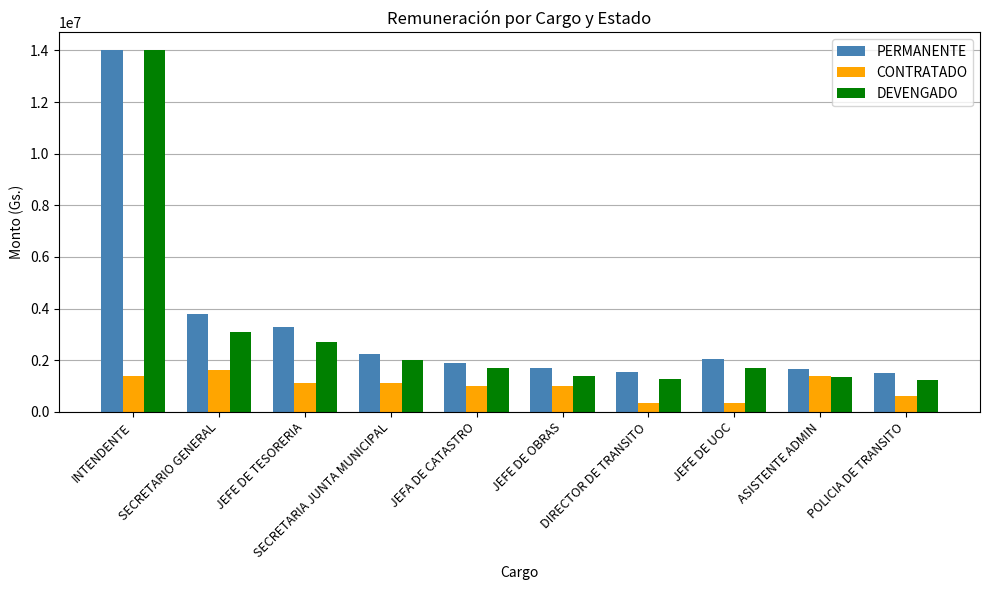

What is the value of the DEVENGADO bar at the 5th from the left?

1710000